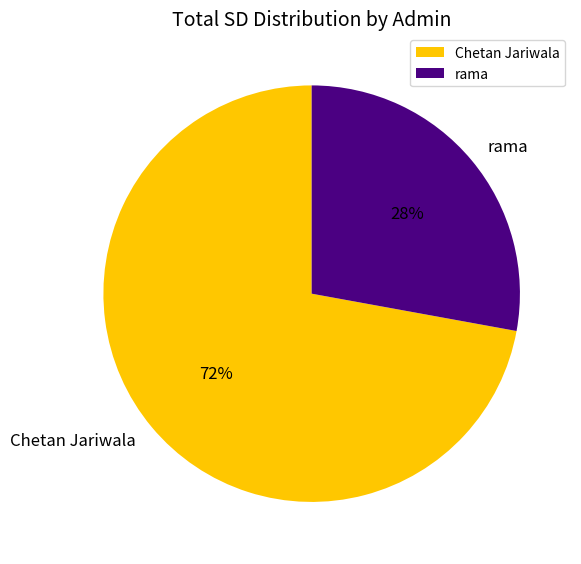

How many slices are in this pie chart?

2